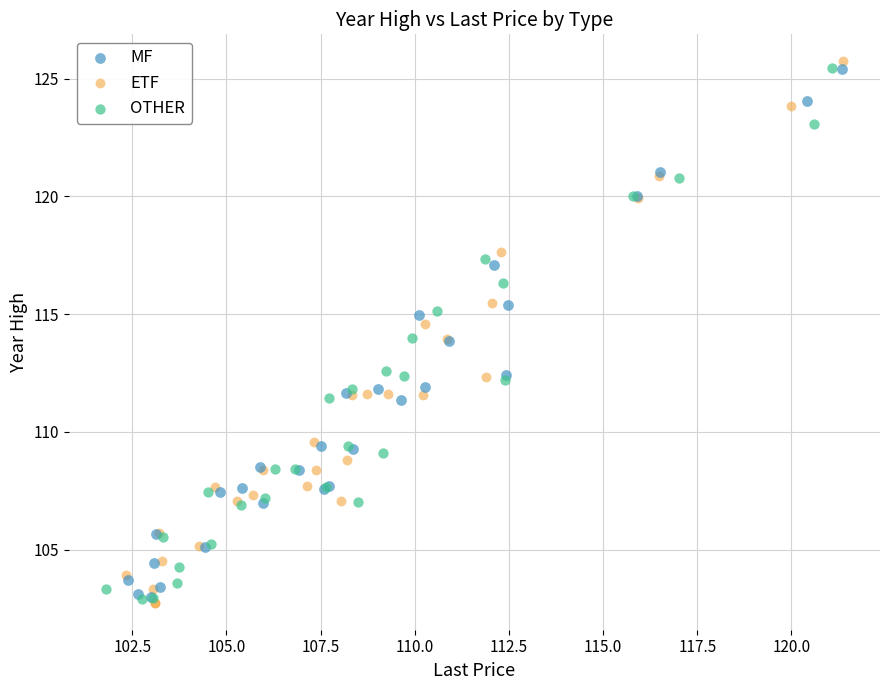

Which series has the largest Y range (max minus min)?

ETF